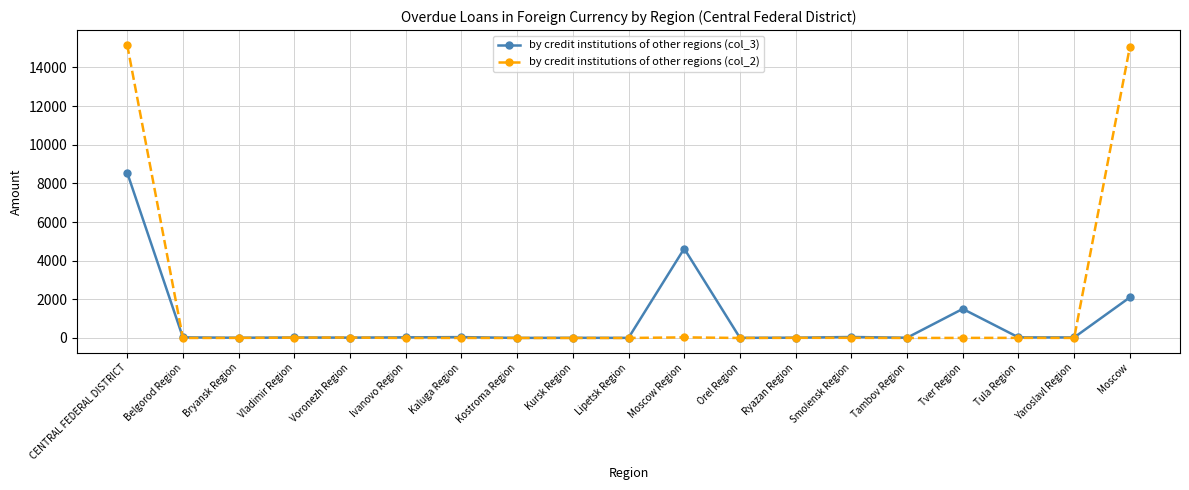

At which label does by credit institutions of other regions (col_3) first exceed 28?

CENTRAL FEDERAL DISTRICT